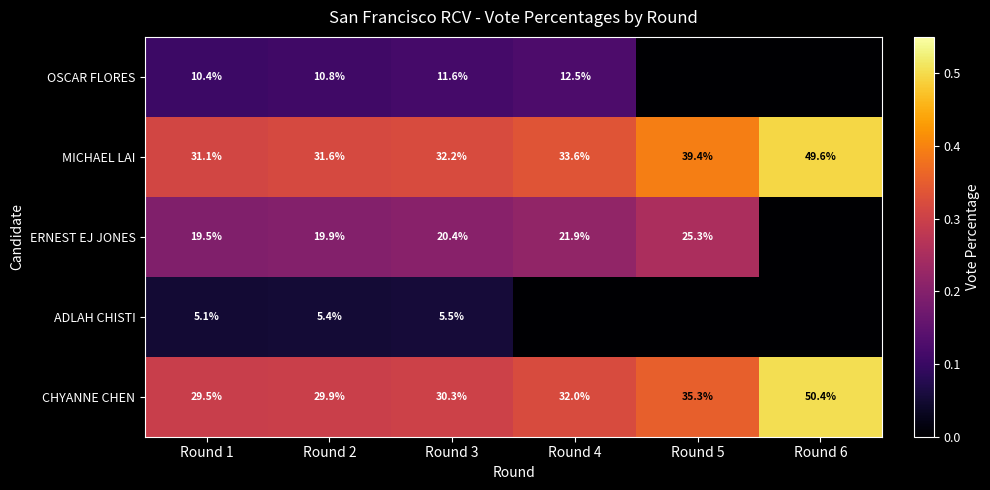

What is the total value across all series at Round 1?

95.6